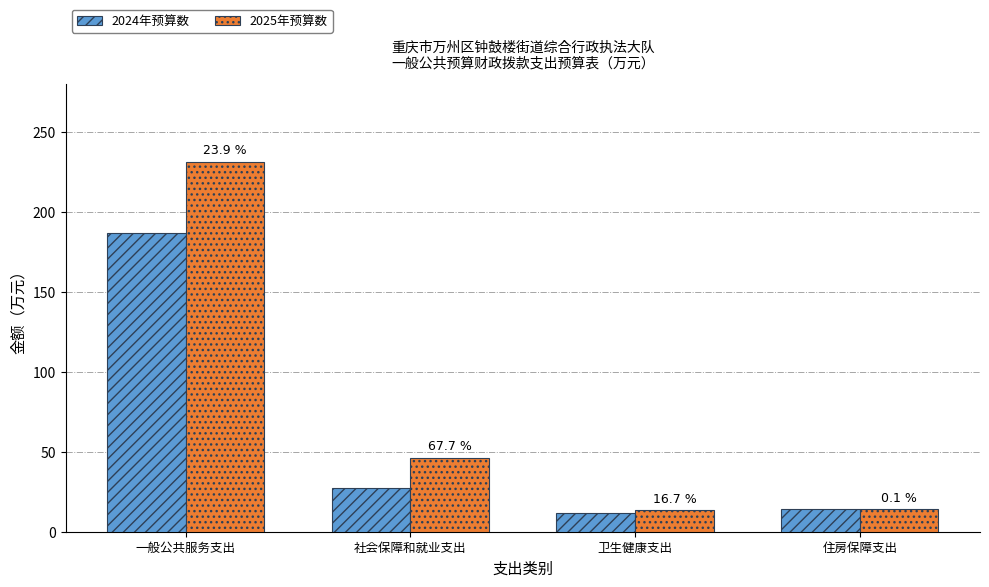

Which series has the widest spread of values?

2025年预算数